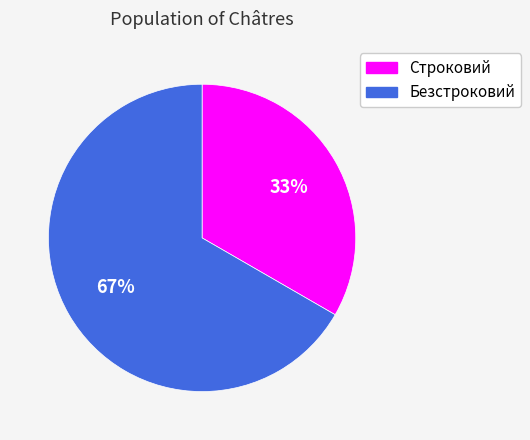

Which has a higher value, Безстроковий or Строковий?

Безстроковий